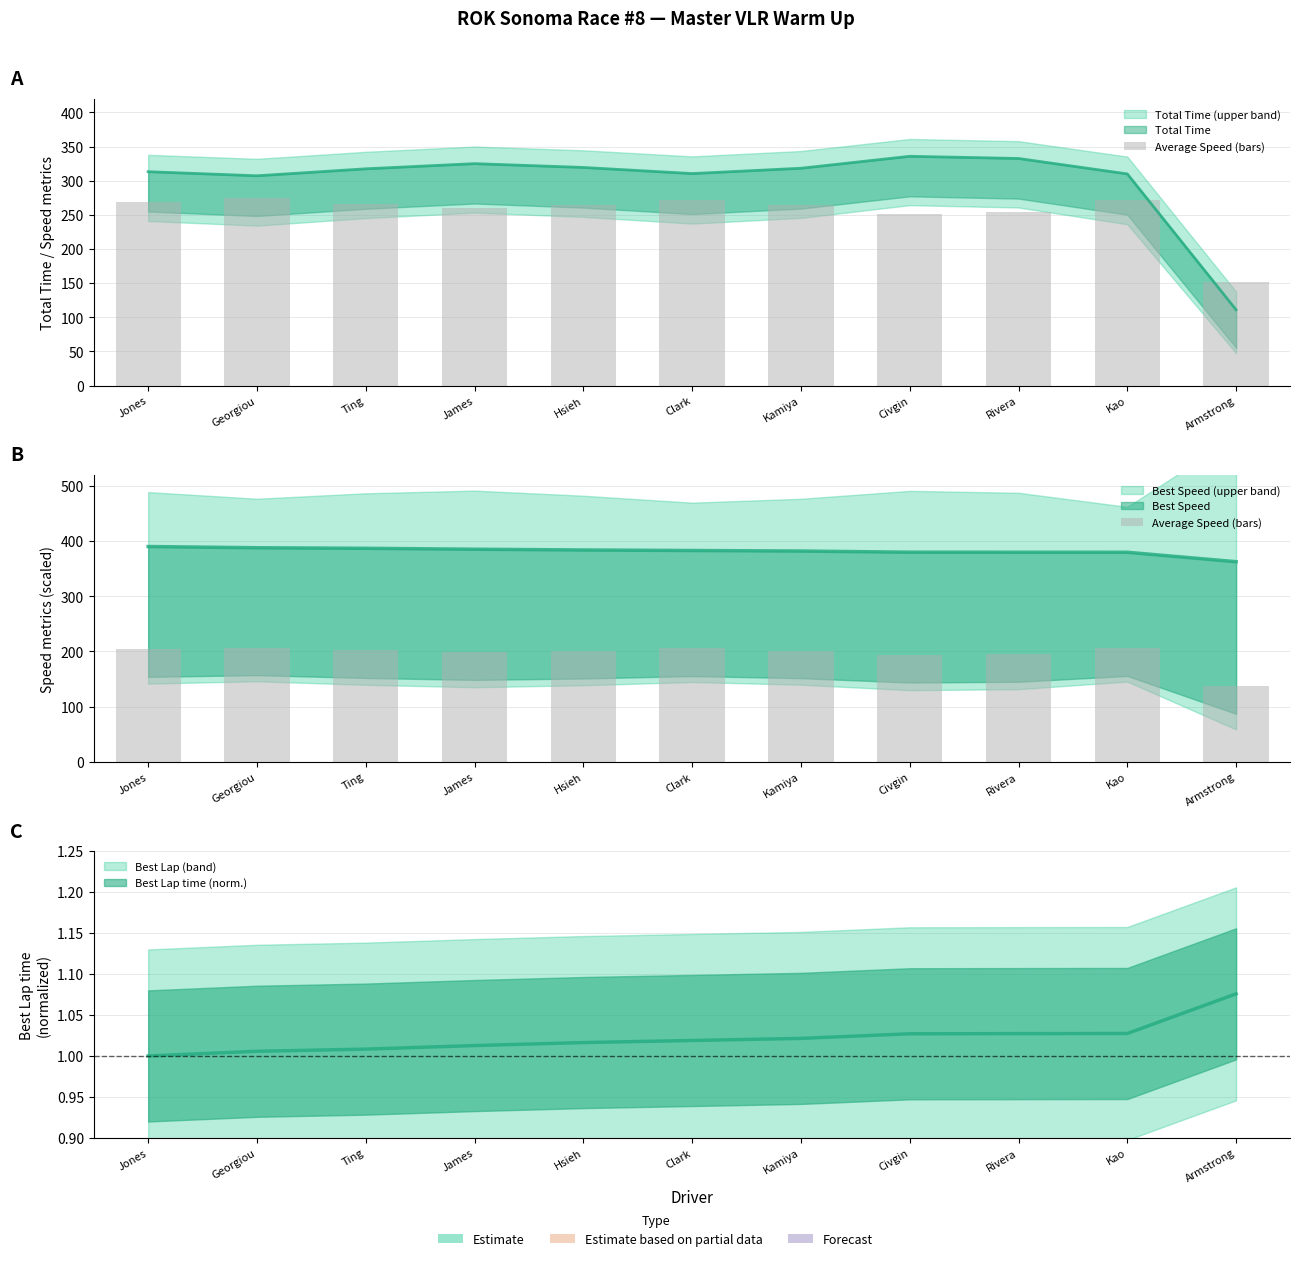

Is it true that the value at James is 198.4?

True